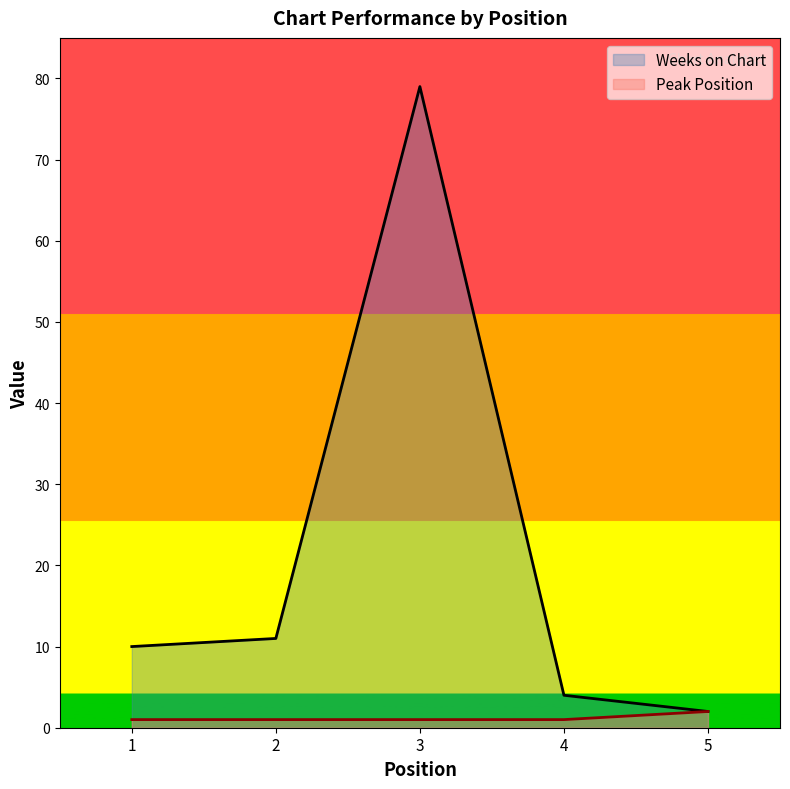

Is it true that Peak Position equals 1 at 4?

True